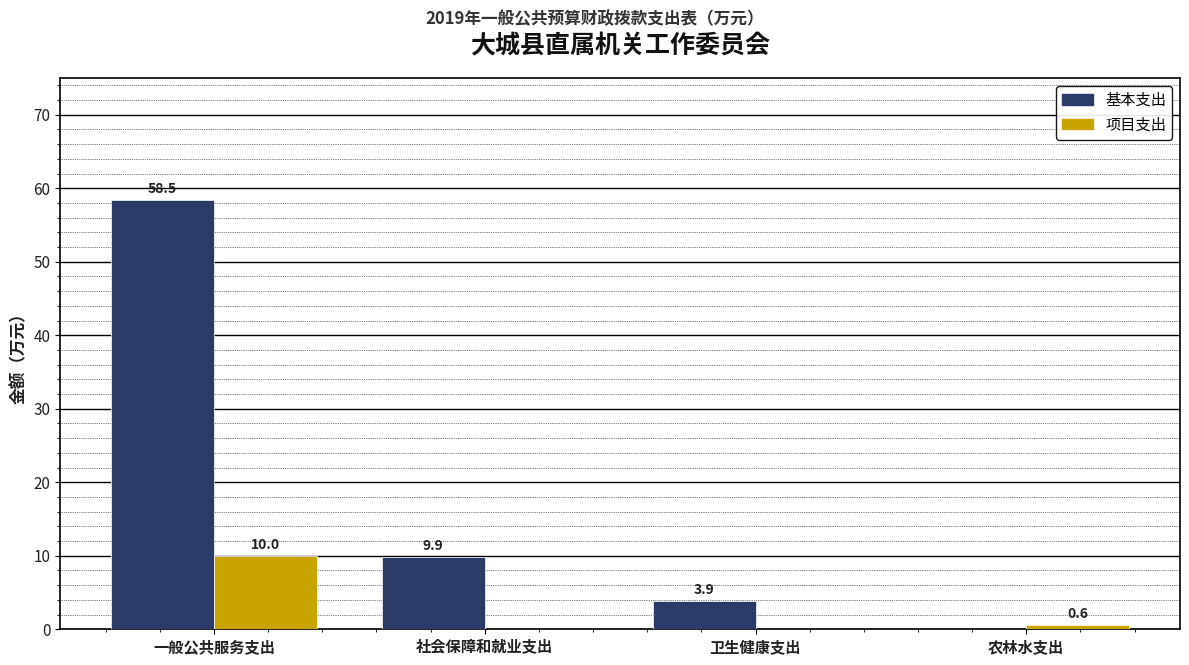

Is the value of 项目支出 at 卫生健康支出 greater than the value of 基本支出 at 社会保障和就业支出?

No